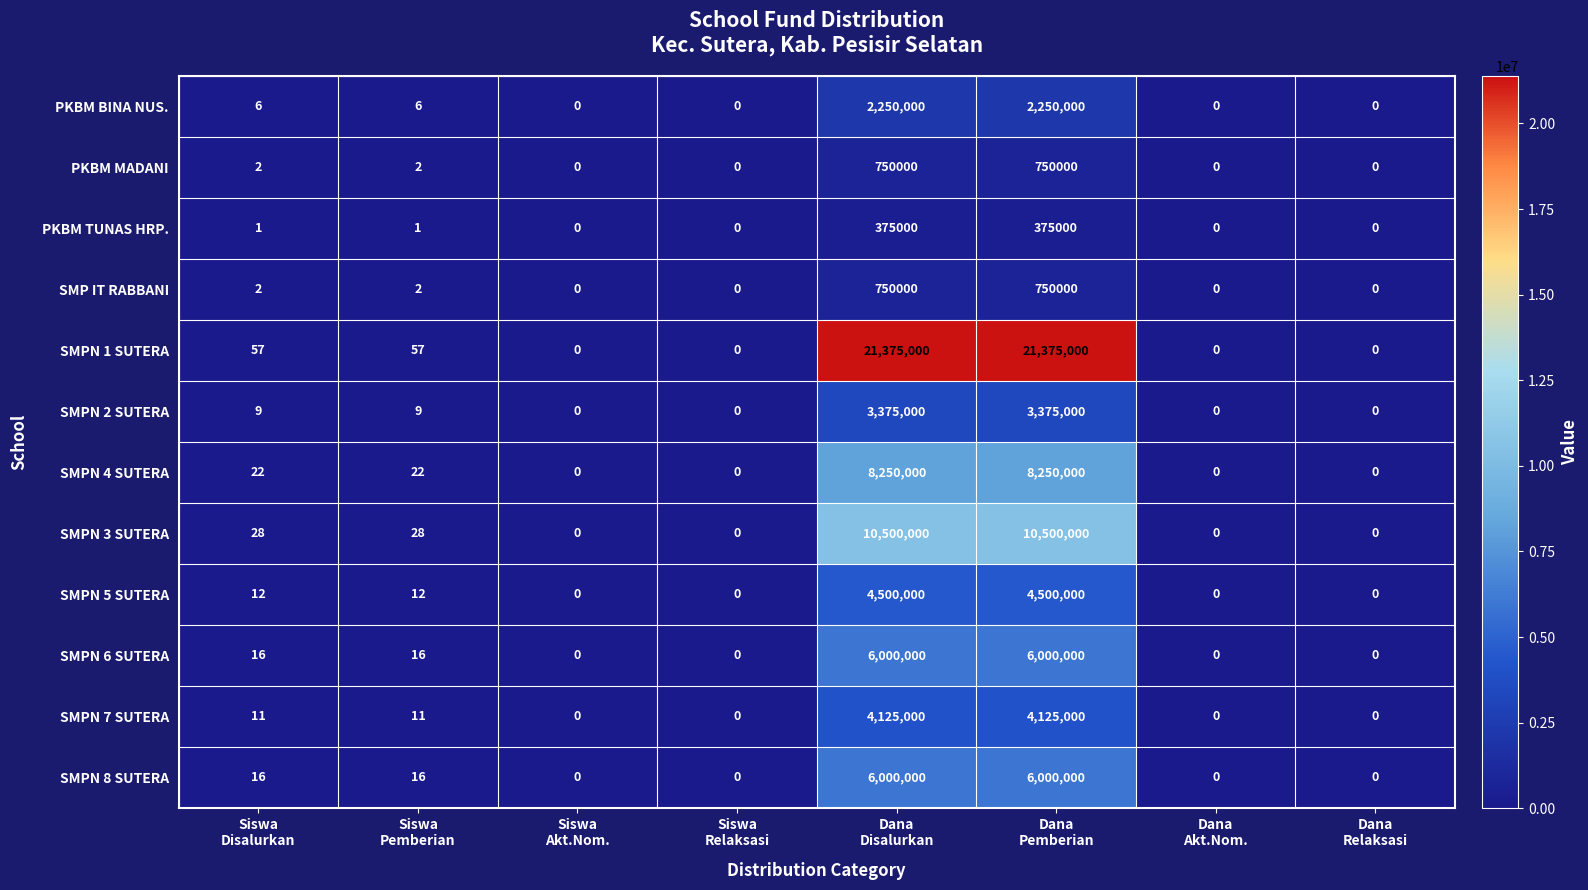

What is the sum of all SMPN 3 SUTERA values?

21000056